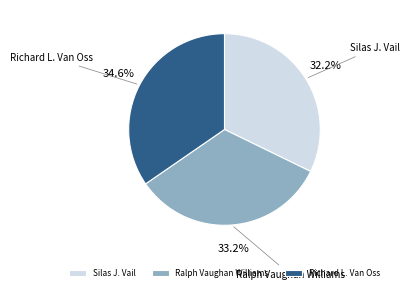

To the nearest percent, what is the difference between the Richard L. Van Oss and Silas J. Vail slice percentages?

2%